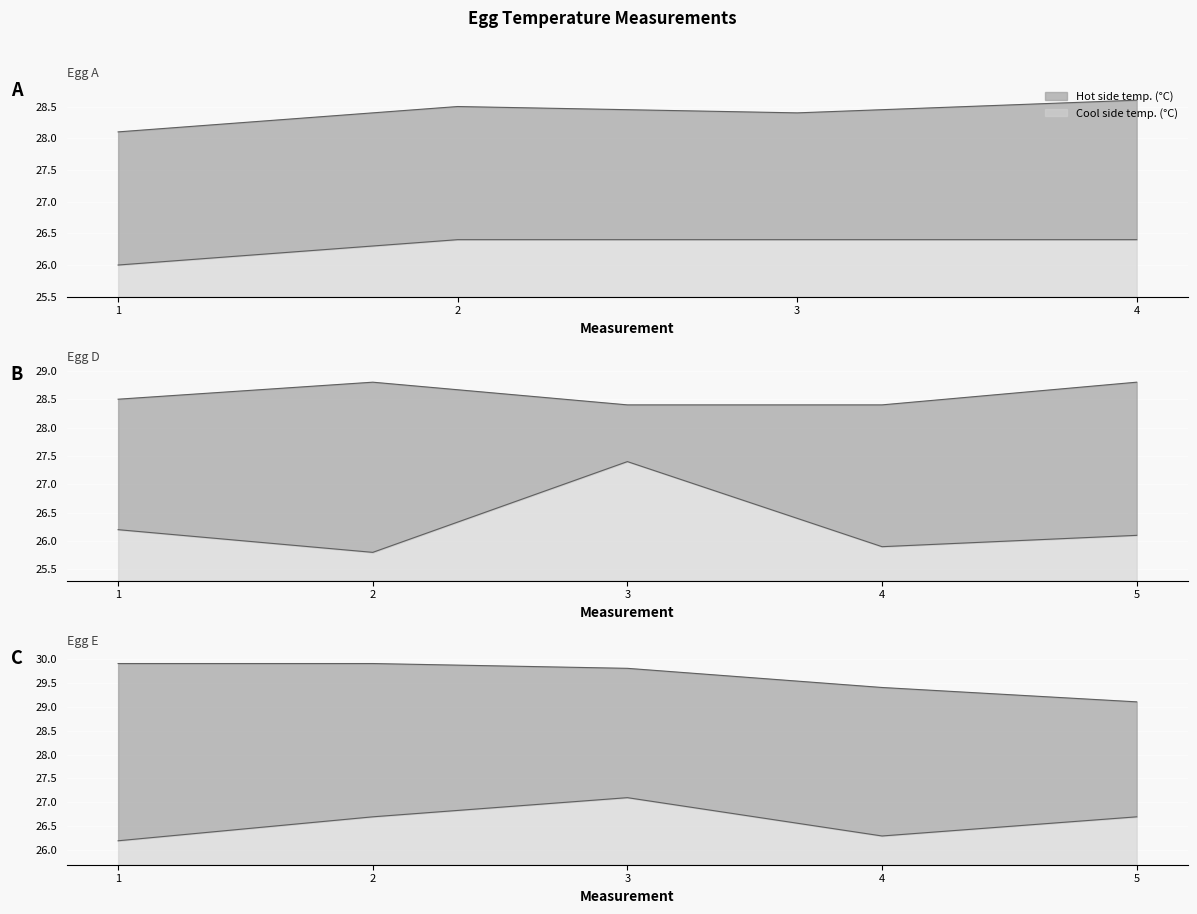

True or false: Hot side temp. (°C) and Cool side temp. (°C) cross at least once.

False